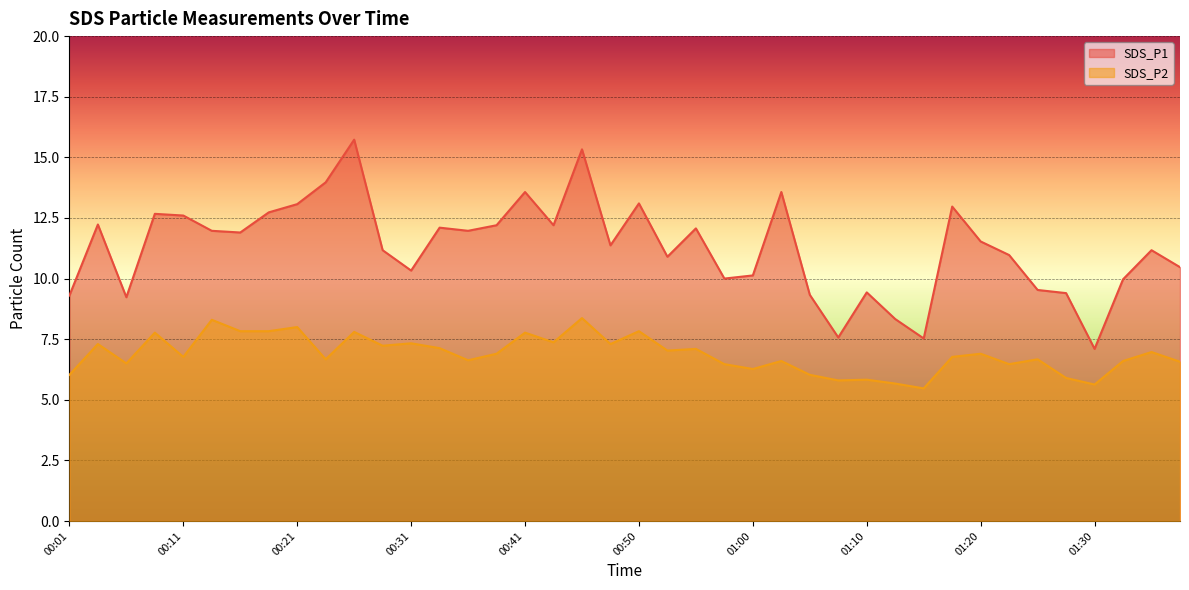

The SDS_P1 series shows 10.1 at 01:00. True or false?

True